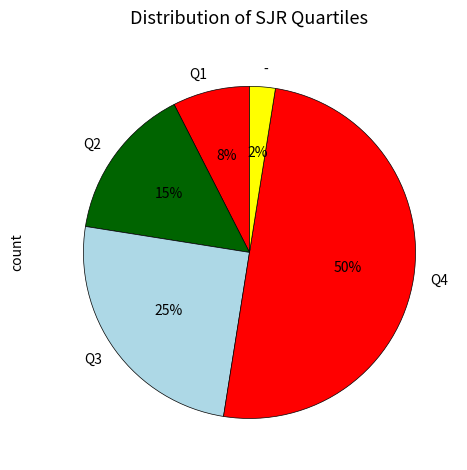

What is the largest slice in the pie chart?

Q4